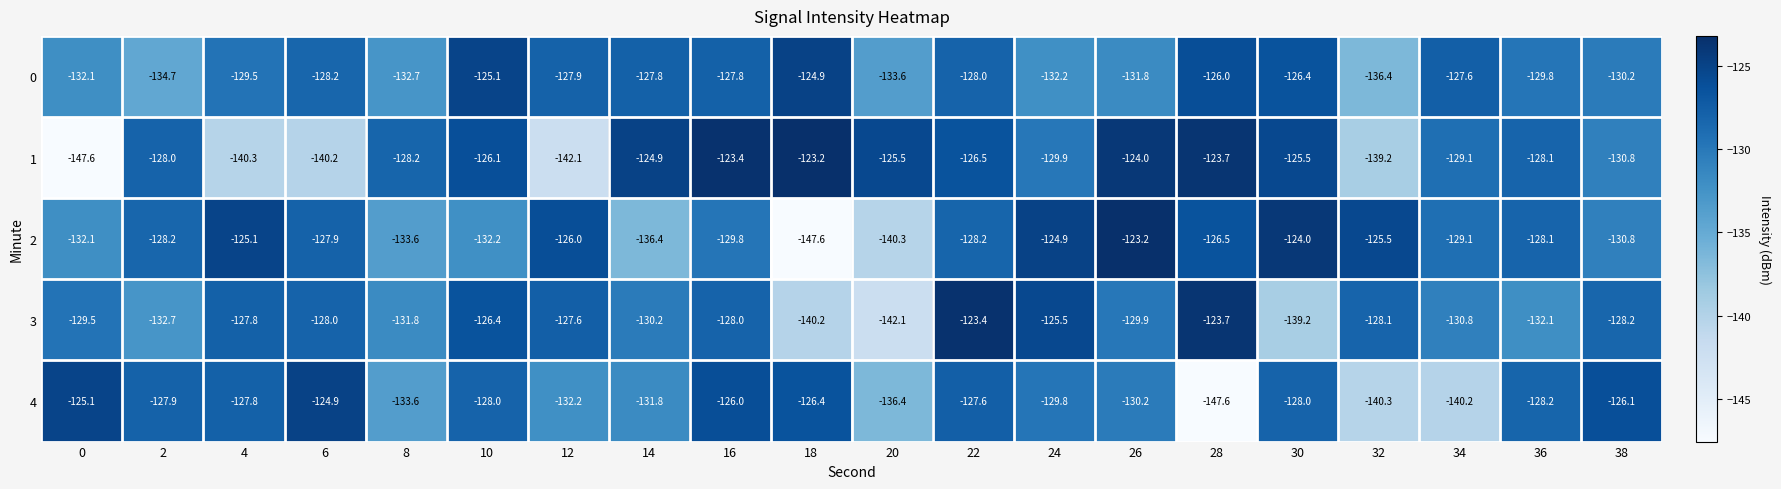

What is the difference between the second highest and minimum values in the 1 series?

24.2